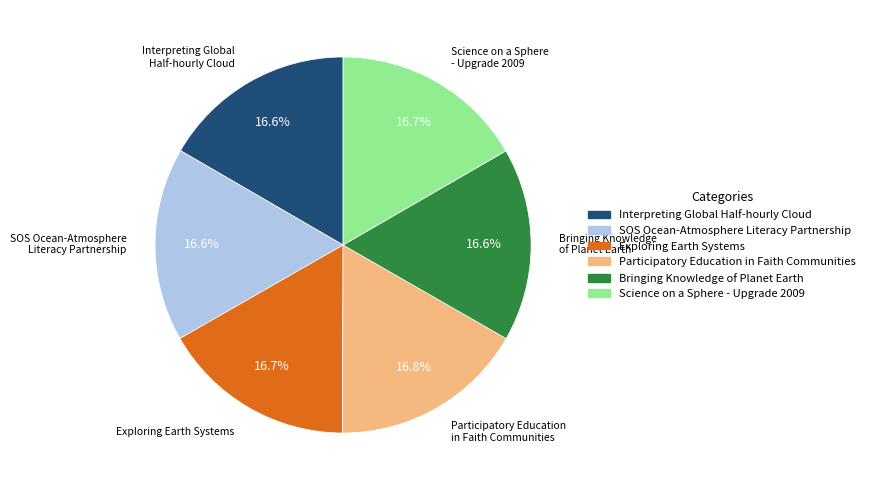

Approximately how many times larger is the value at Interpreting Global Half-hourly Cloud compared to Bringing Knowledge of Planet Earth?

1.0